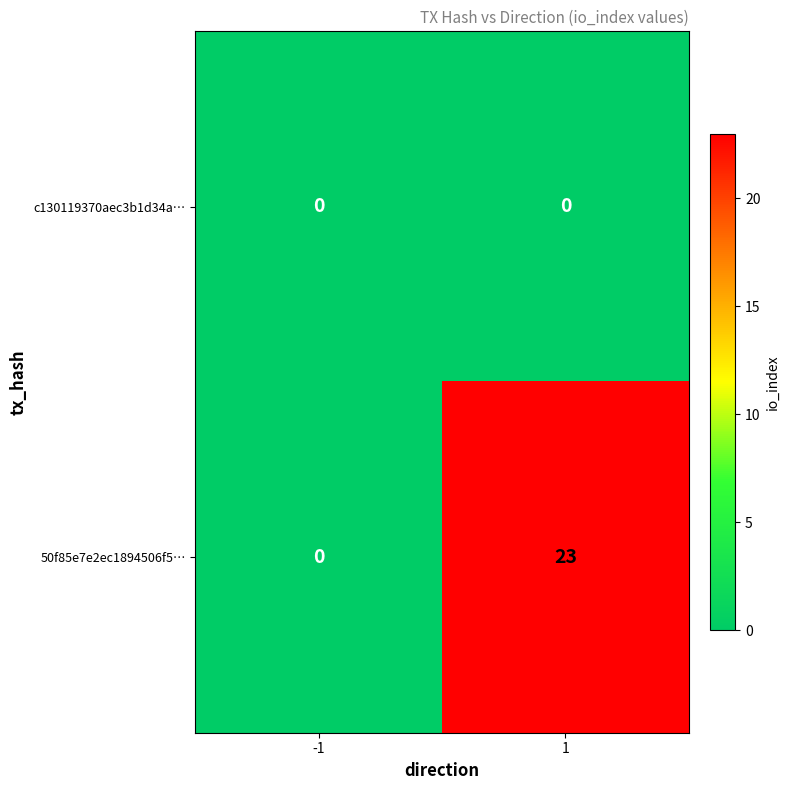

What is the approximate value of 50f85e7e2ec1894506f5… at 1, to the nearest 10?

20